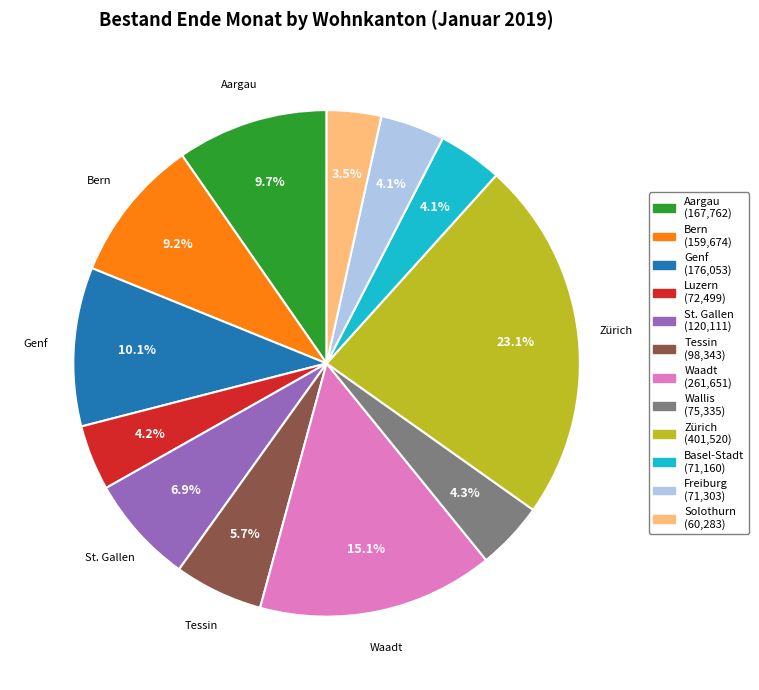

Is there a majority slice in this chart?

No